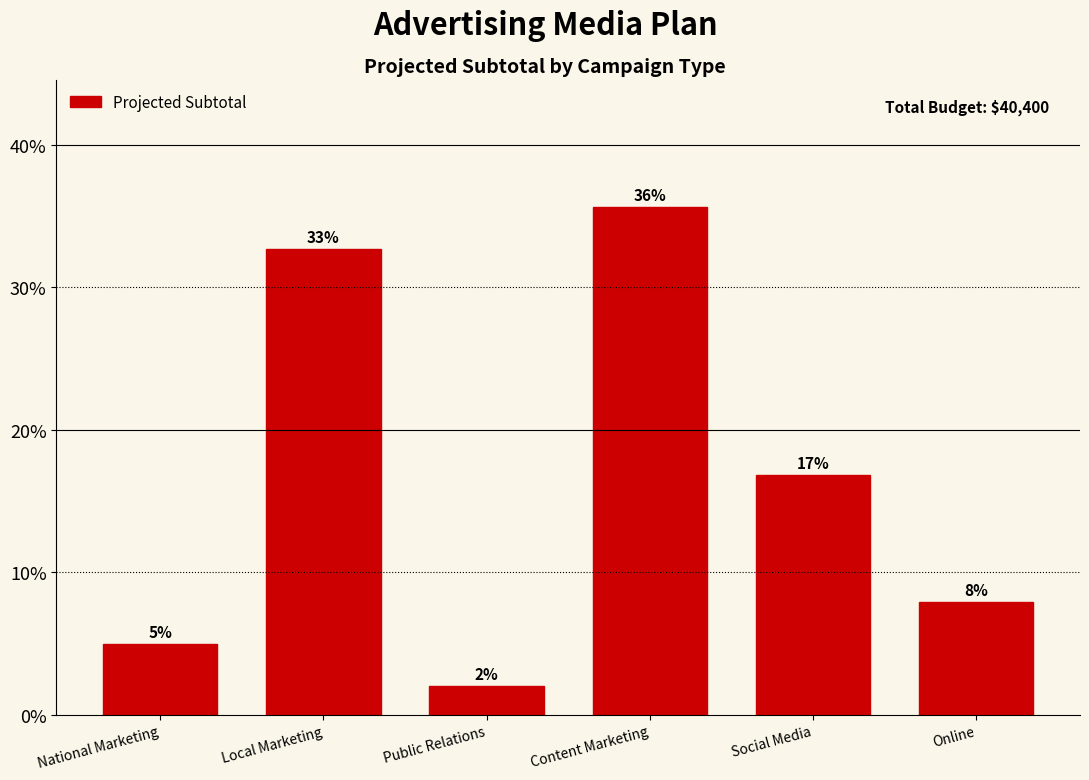

Are the bars horizontal?

No